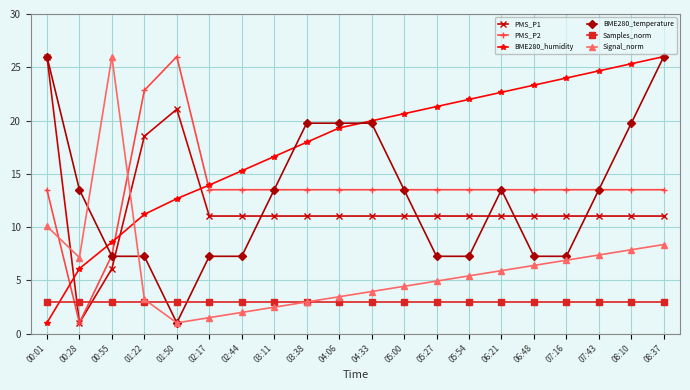

What is the maximum value for Samples_norm?

3.0